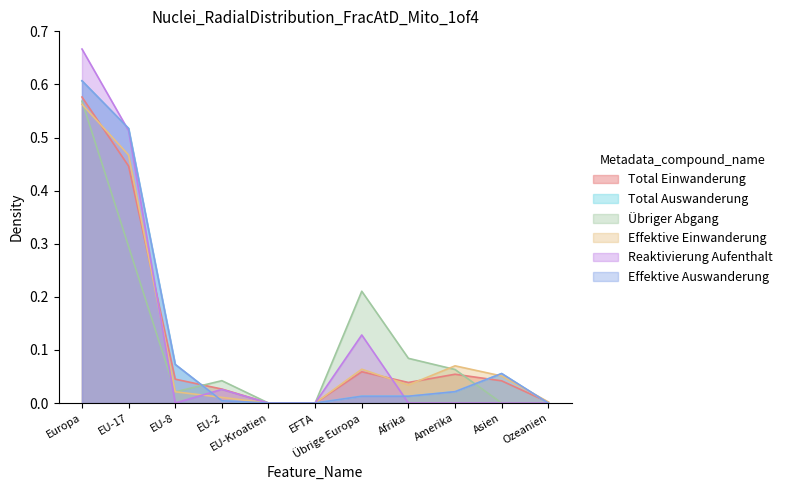

What is the maximum value shown in the chart?

0.7